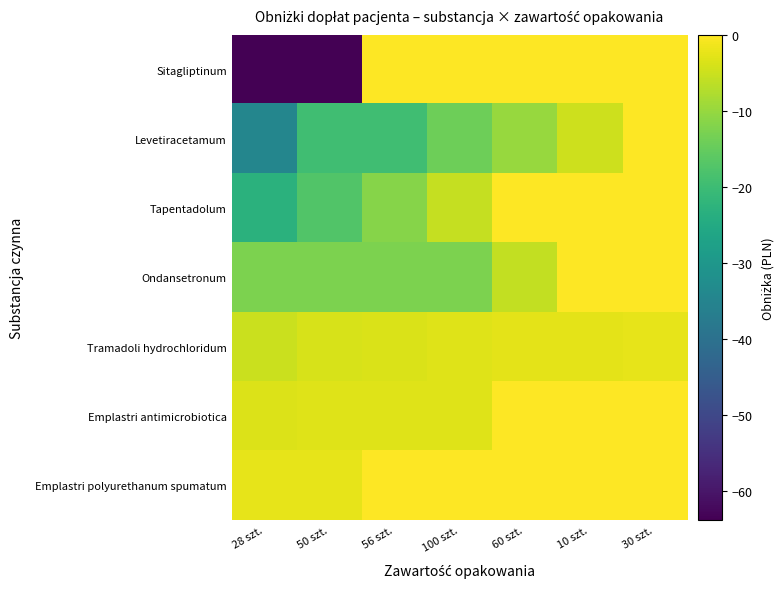

What is the spread (max minus min) of values at 10 szt.?

4.9